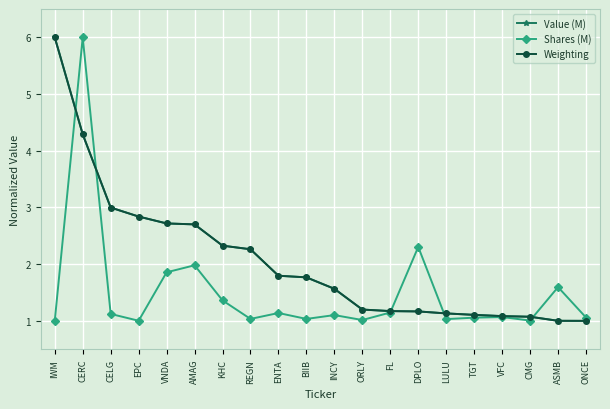

What is the lowest value of the Value (M) series?

1.0